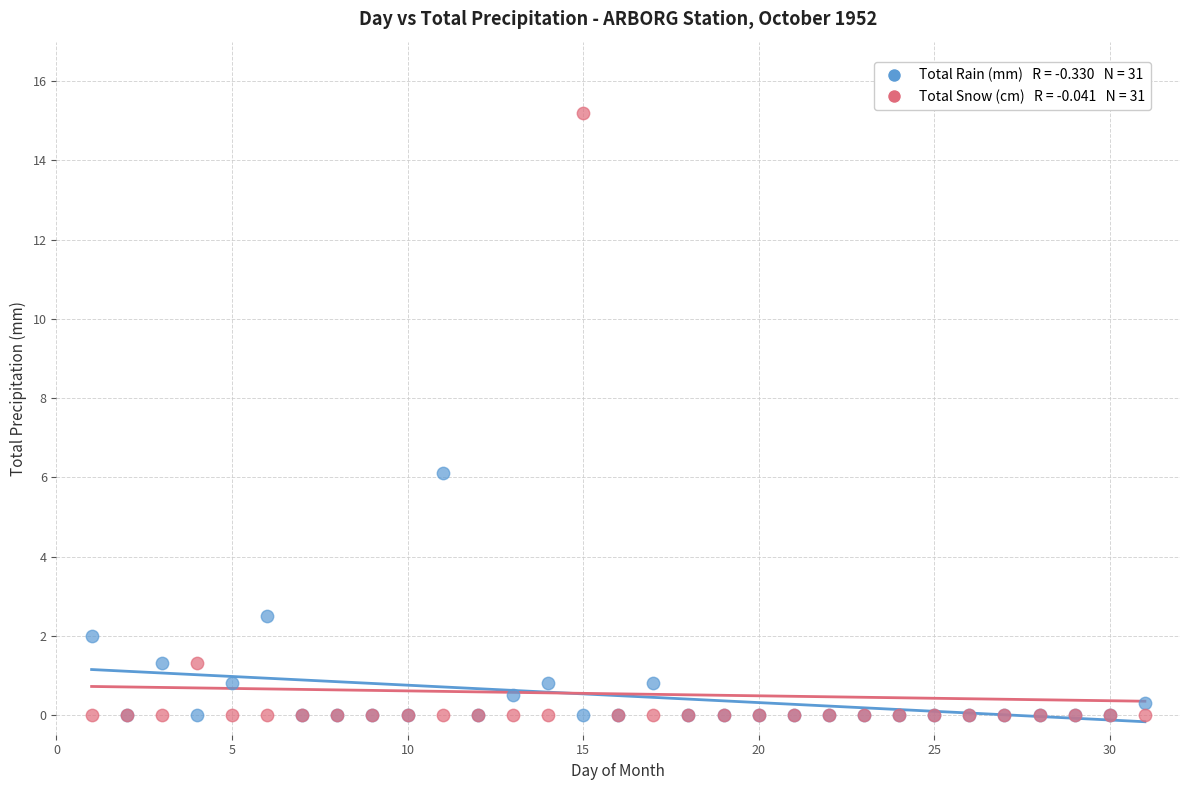

Across all series, what Y value is closest to 7?

6.1